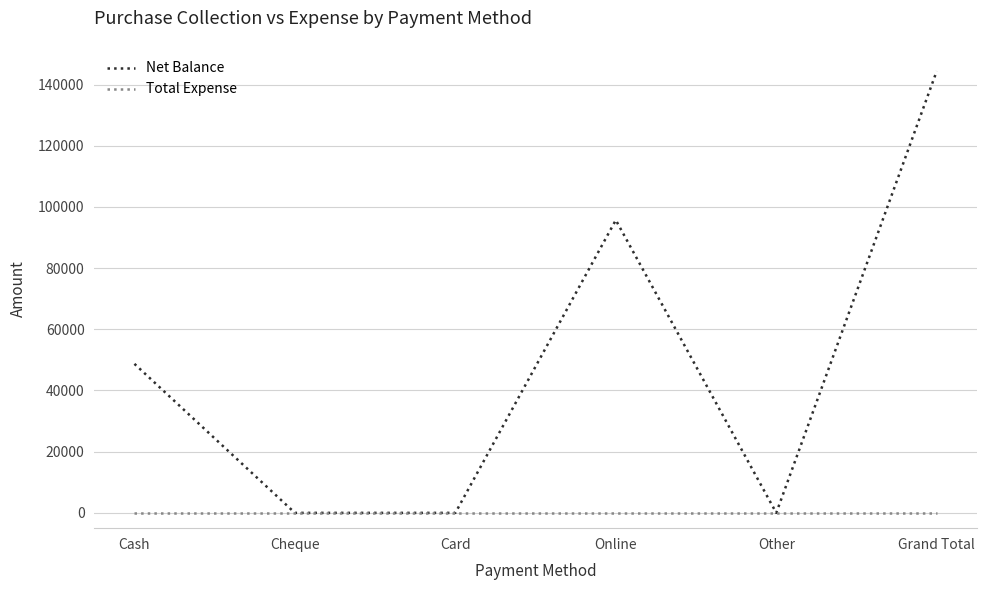

Is this an area chart (filled region under the line)?

No